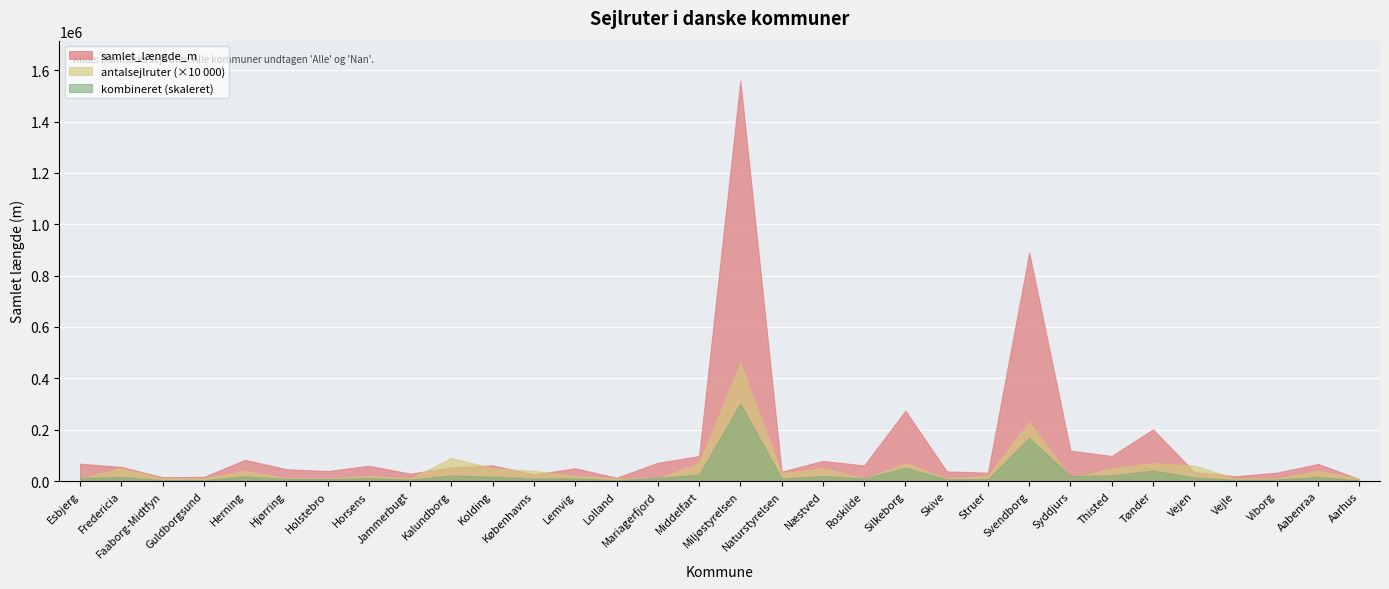

The value of antalsejlruter at Kalundborg is 9. True or false?

True